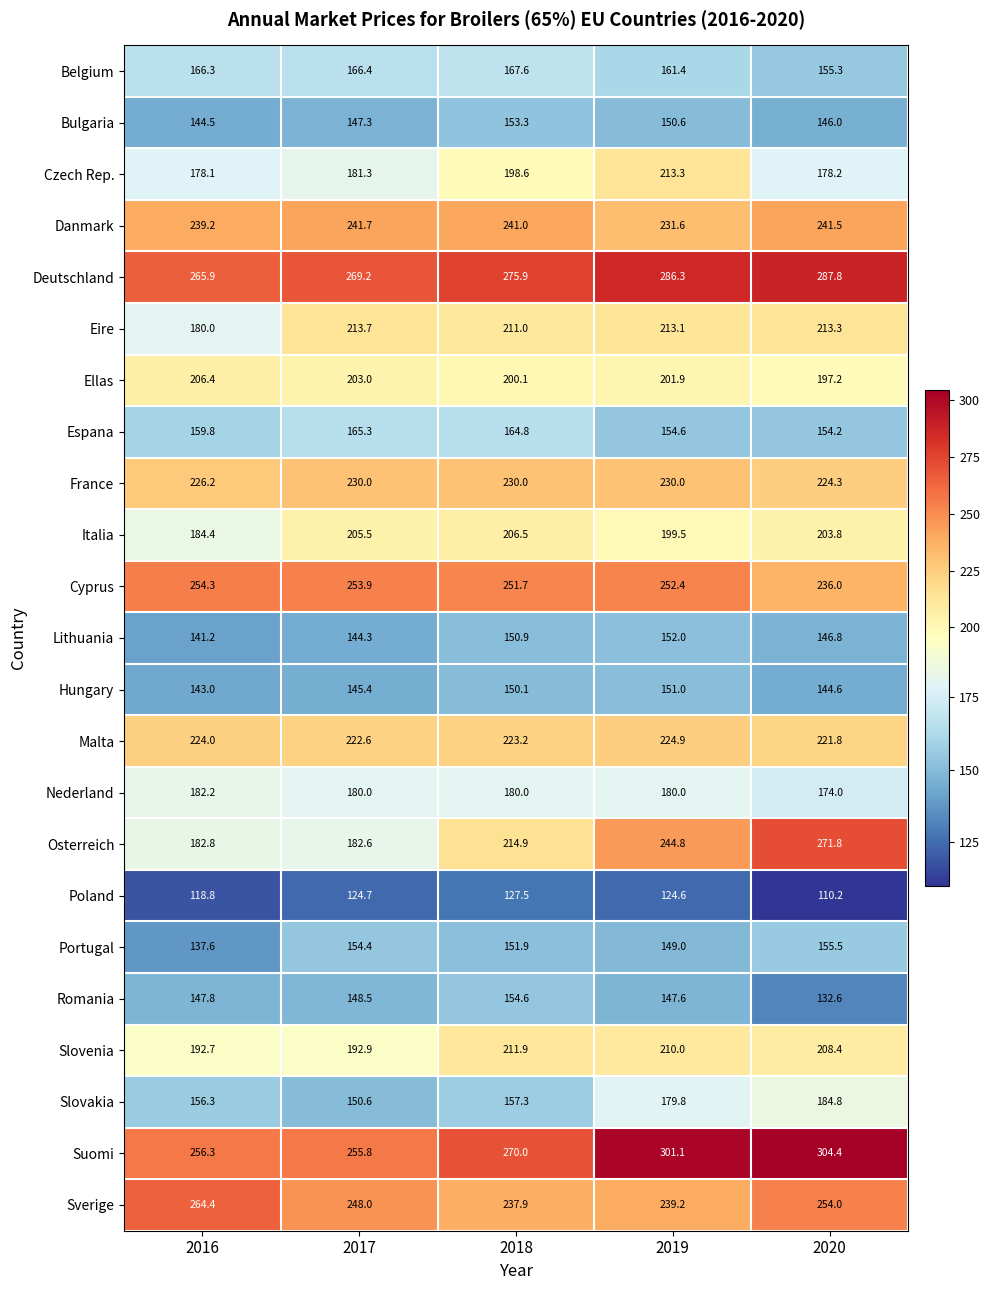

List the series in order of their peak value, highest first.

Suomi, Deutschland, Osterreich, Sverige, Cyprus, Danmark, France, Malta, Eire, Czech Rep., Slovenia, Italia, Ellas, Slovakia, Nederland, Belgium, Espana, Portugal, Romania, Bulgaria, Lithuania, Hungary, Poland